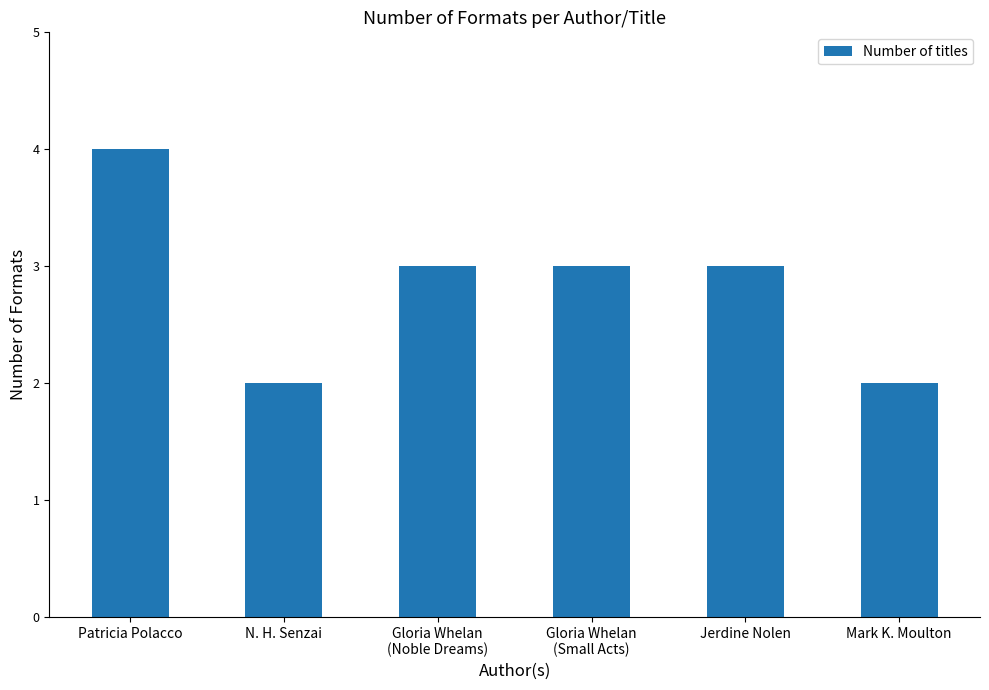

Reading left to right, list all the values displayed in this chart.

Patricia Polacco=4	N. H. Senzai=2	Gloria Whelan
(Noble Dreams)=3	Gloria Whelan
(Small Acts)=3	Jerdine Nolen=3	Mark K. Moulton=2